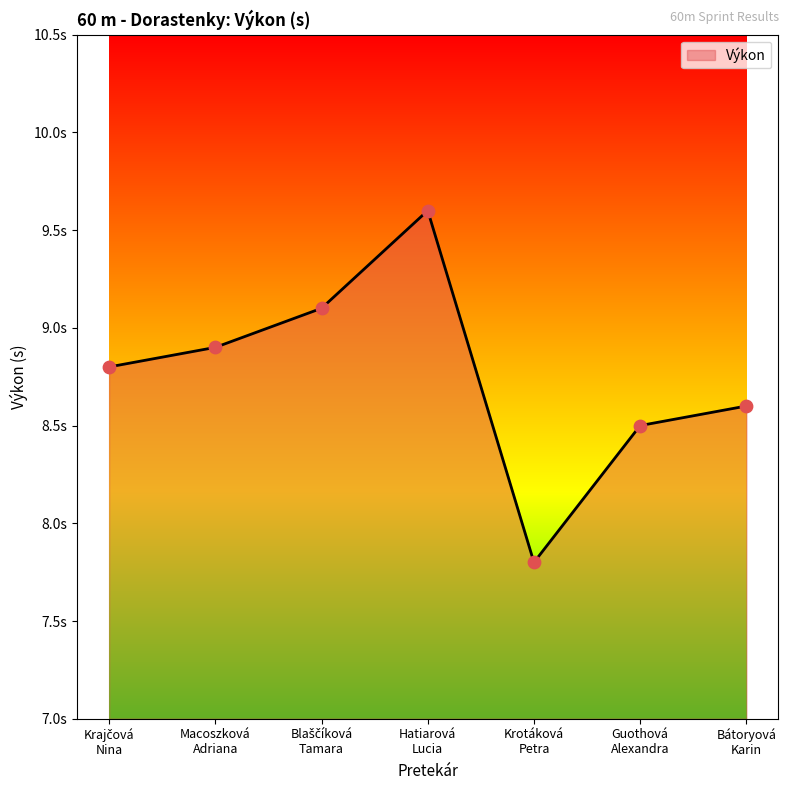

Between Blaščíková
Tamara and Hatiarová
Lucia, which is larger?

Hatiarová
Lucia